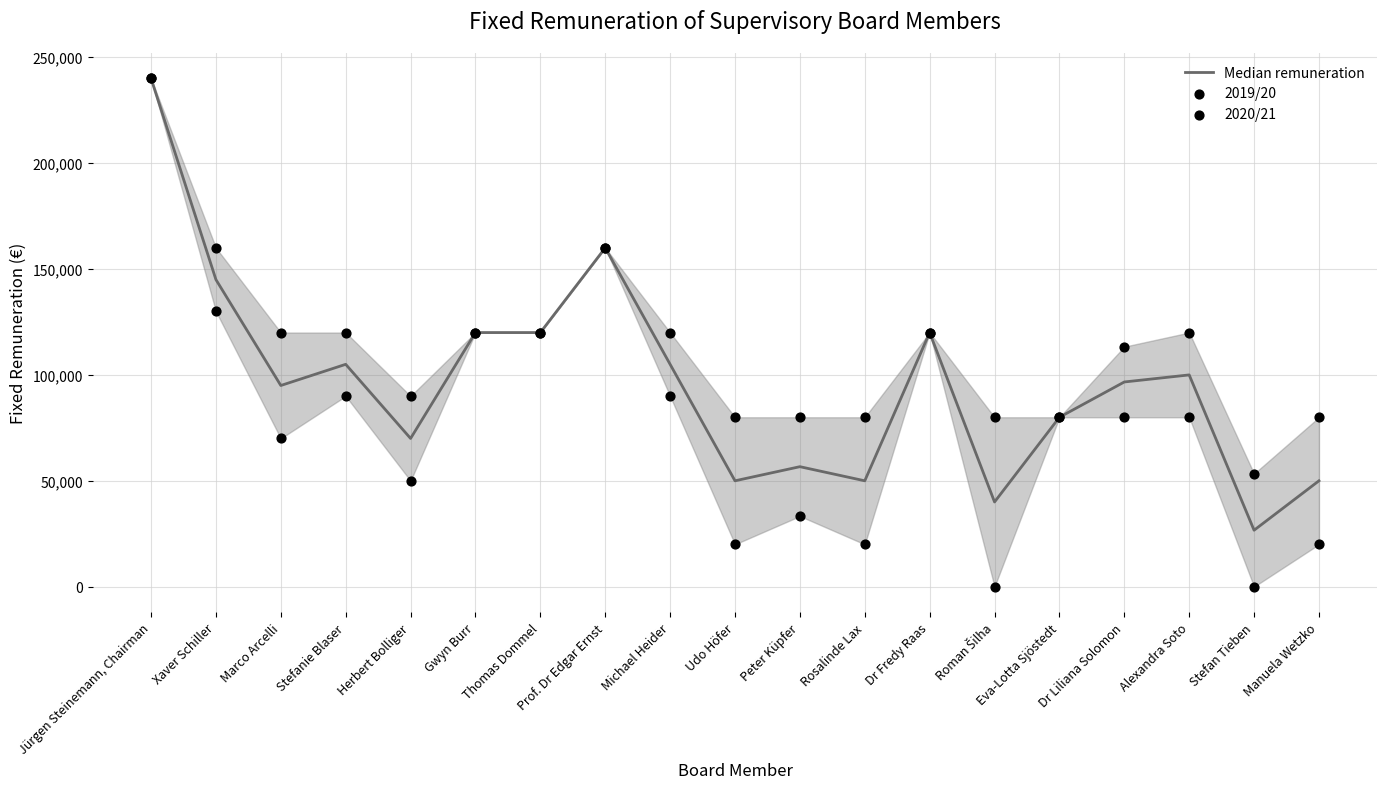

What are all the series names shown in the legend?

Median remuneration, 2019/20, 2020/21